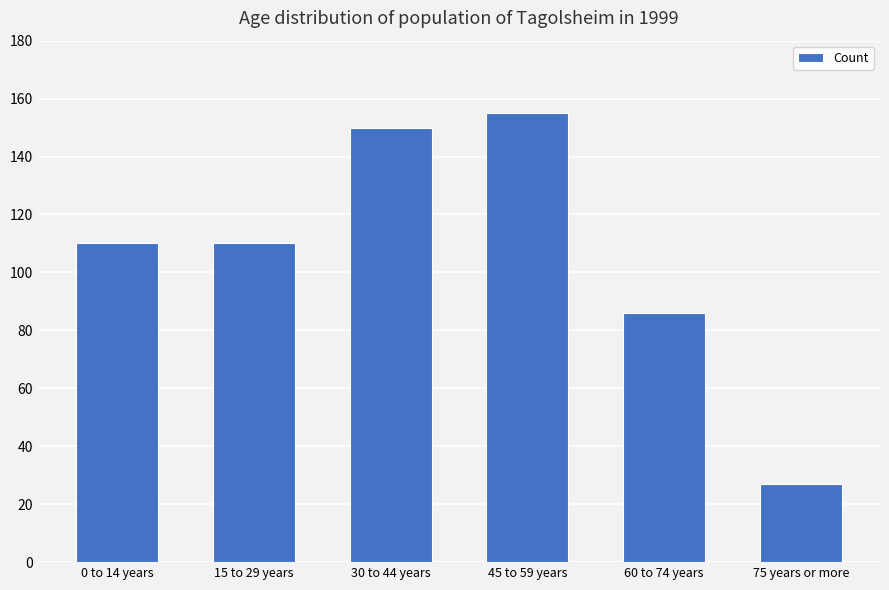

Between 75 years or more and 15 to 29 years, which is larger?

15 to 29 years